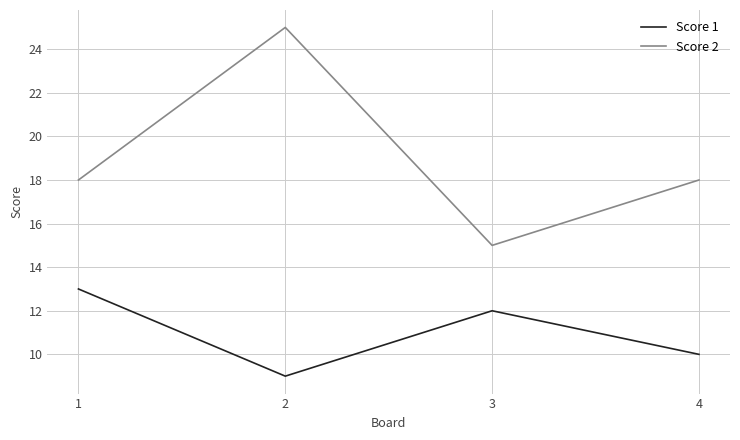

Reading left to right, list all the values displayed in this chart.

Score 1: 13	9	12	10
Score 2: 18	25	15	18